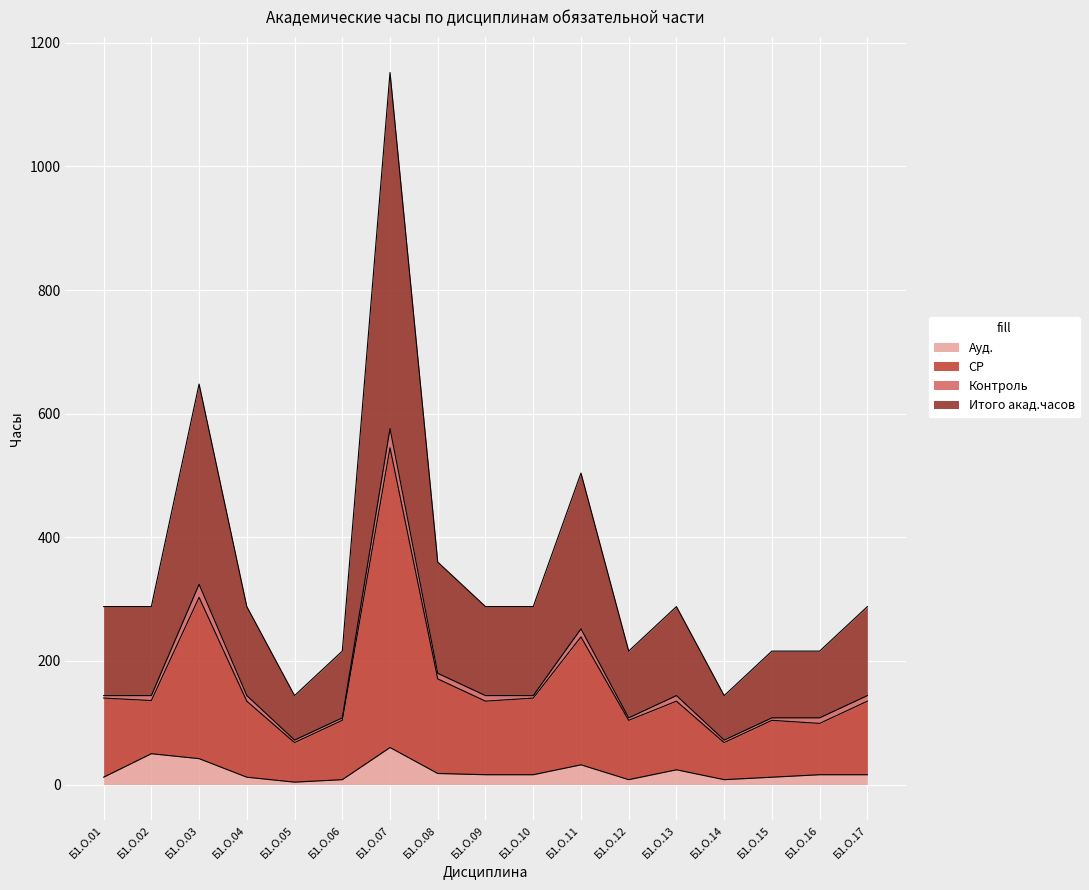

What is the highest value of the Ауд. series?

60